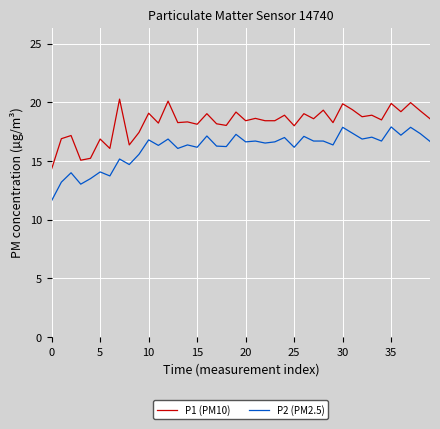

Which series has the largest total across all categories?

P1 (PM10)